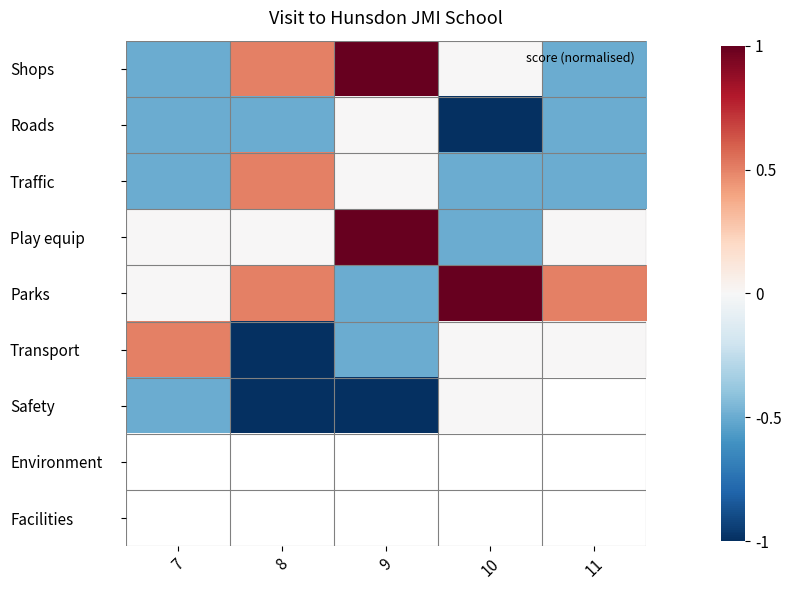

Which has a higher value, 8 or 11?

8